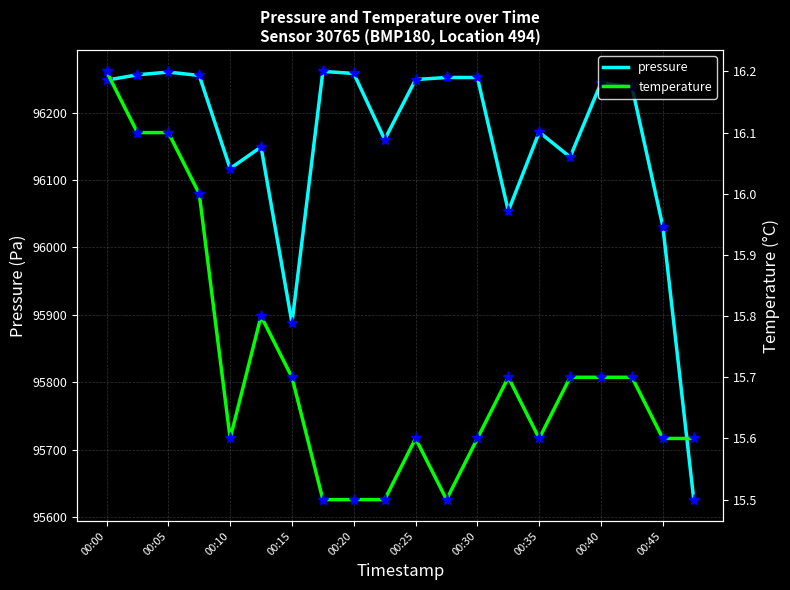

Is it true that pressure equals 167095.6 at 00:15?

False